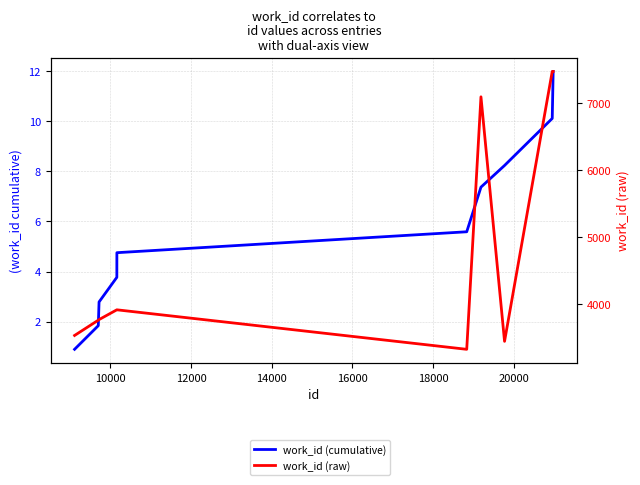

List the series in order of their overall mean, lowest first.

work_id (cumulative), work_id (raw)